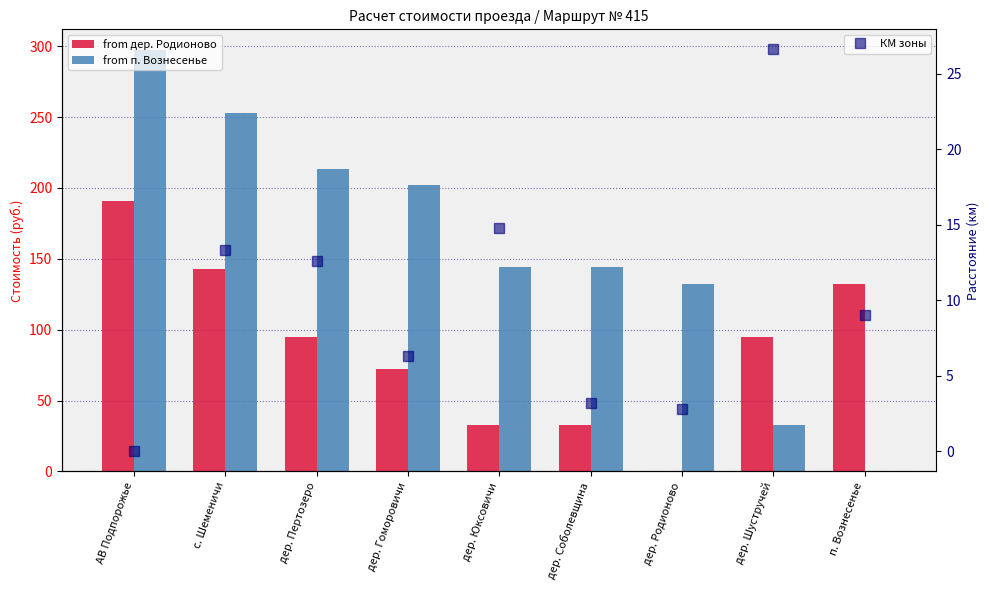

Where does the КМ зоны series first go above 9?

с. Шеменичи